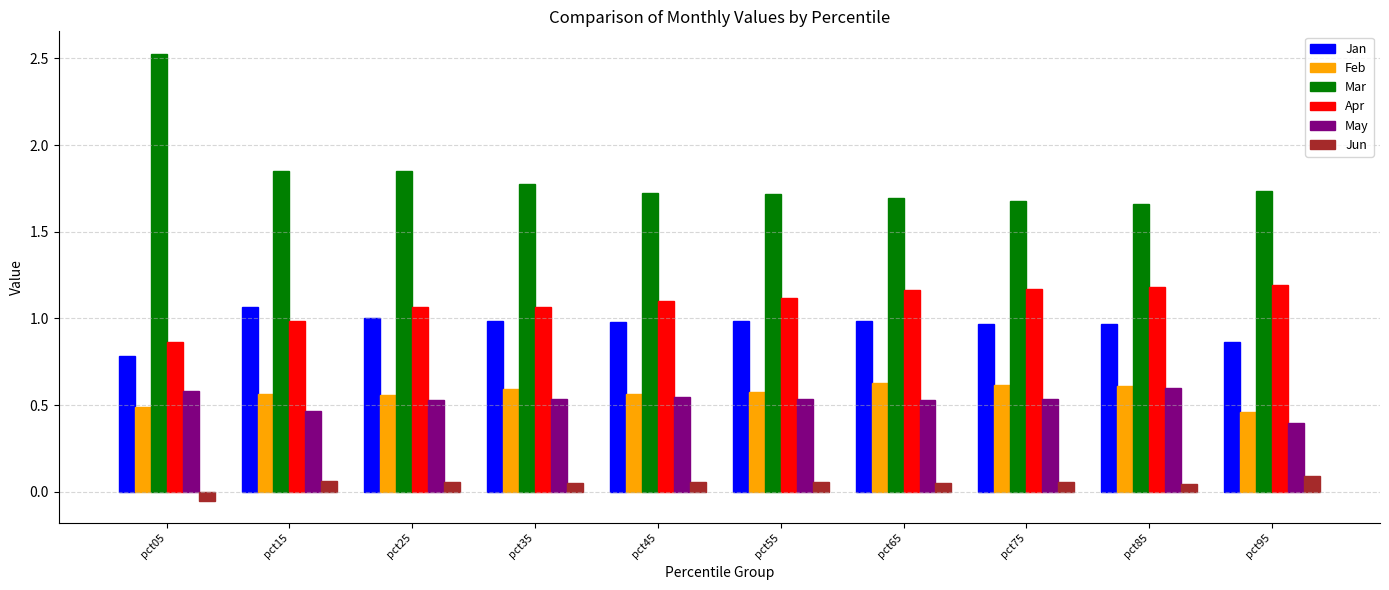

Where is May nearest to the value 0?

pct95